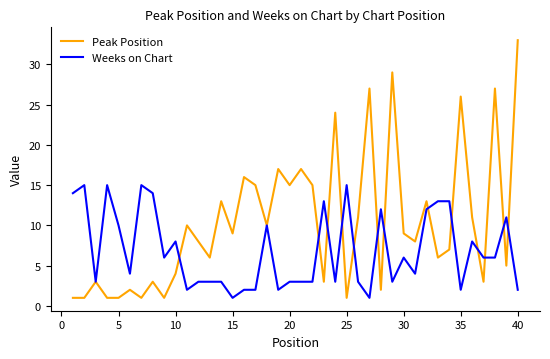

Reading left to right, list all the values displayed in this chart.

Peak Position: 1	1	3	1	1	2	1	3	1	4	10	8	6	13	9	16	15	10	17	15	17	15	3	24	1	11	27	2	29	9	8	13	6	7	26	11	3	27	5	33
Weeks on Chart: 14	15	3	15	10	4	15	14	6	8	2	3	3	3	1	2	2	10	2	3	3	3	13	3	15	3	1	12	3	6	4	12	13	13	2	8	6	6	11	2